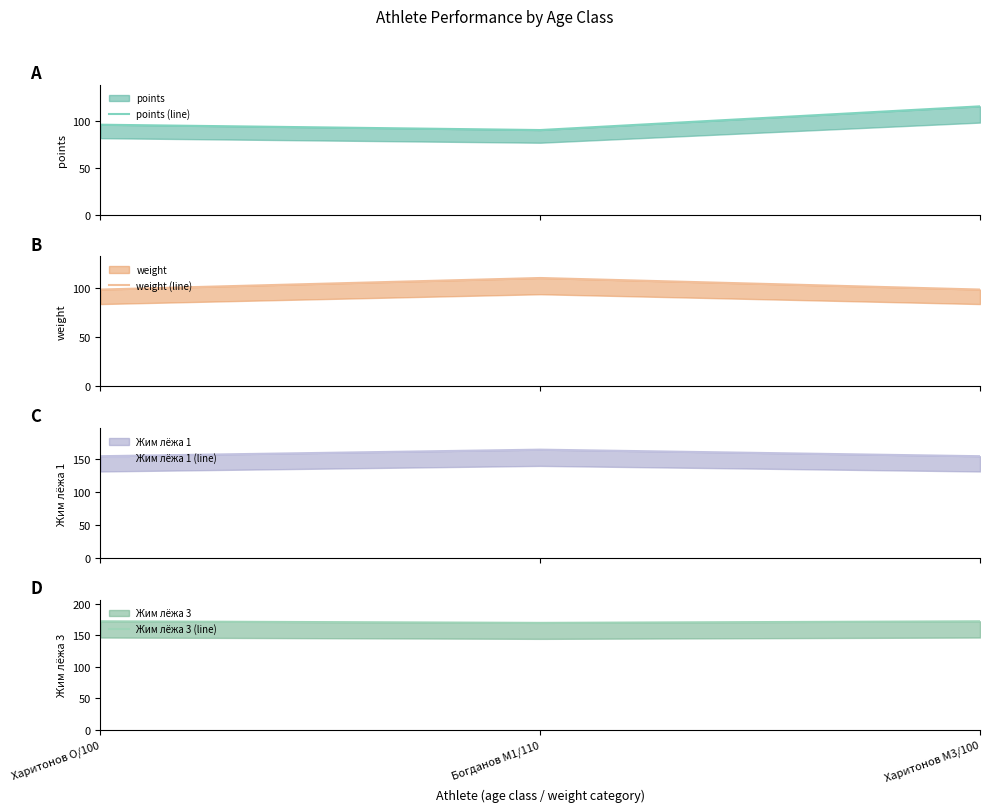

True or false: points (line) has a value of 151.9 at Богданов M1/110.

False